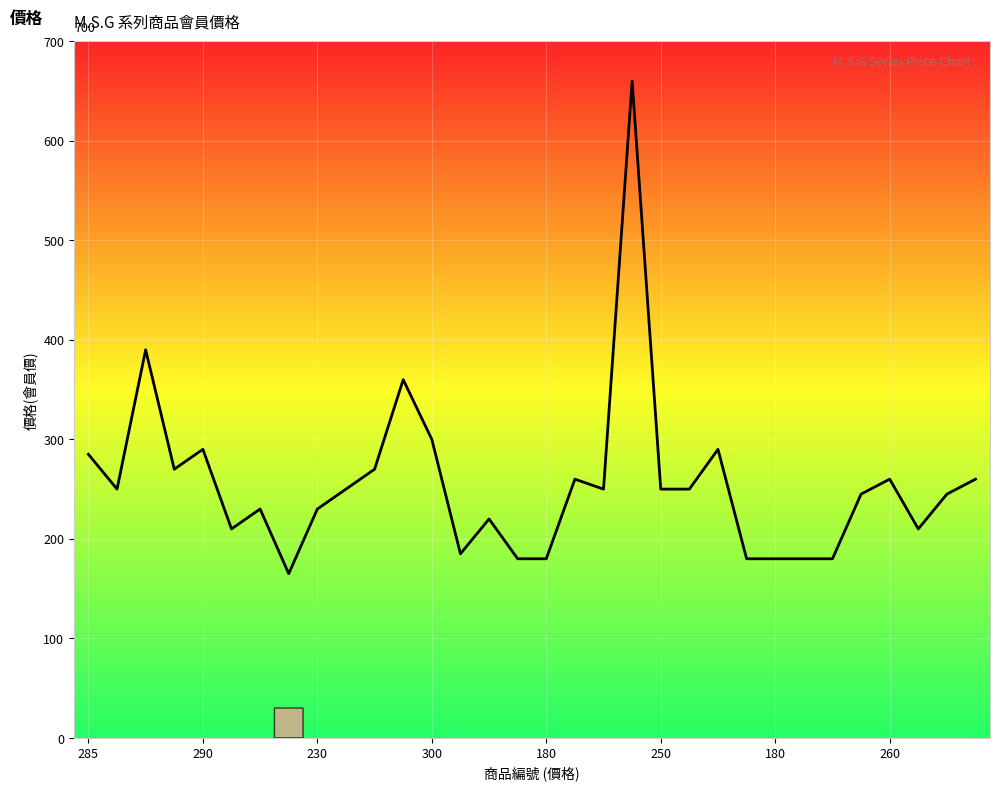

What is the label of the 7th point from the right?

25